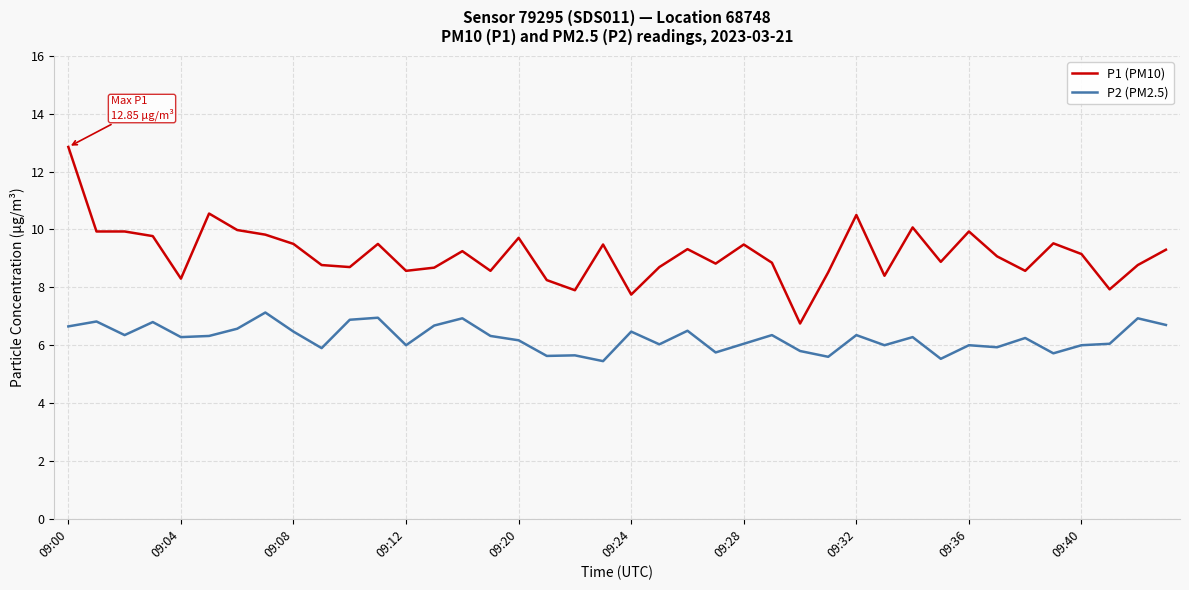

Which series has the largest total across all categories?

P1 (PM10)